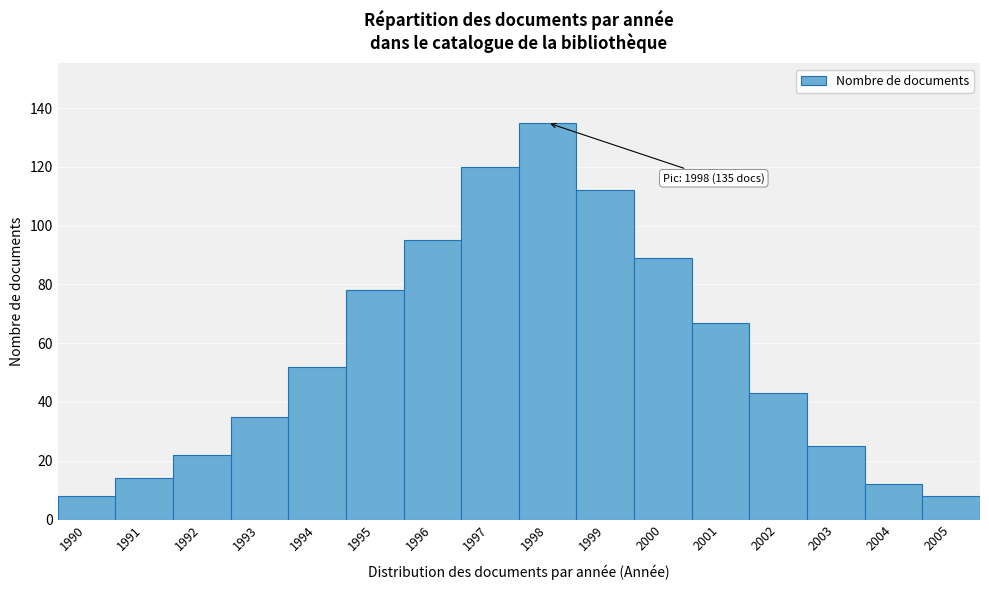

Reading left to right, extract all data points from this chart.

8	14	22	35	52	78	95	120	135	112	89	67	43	25	12	8